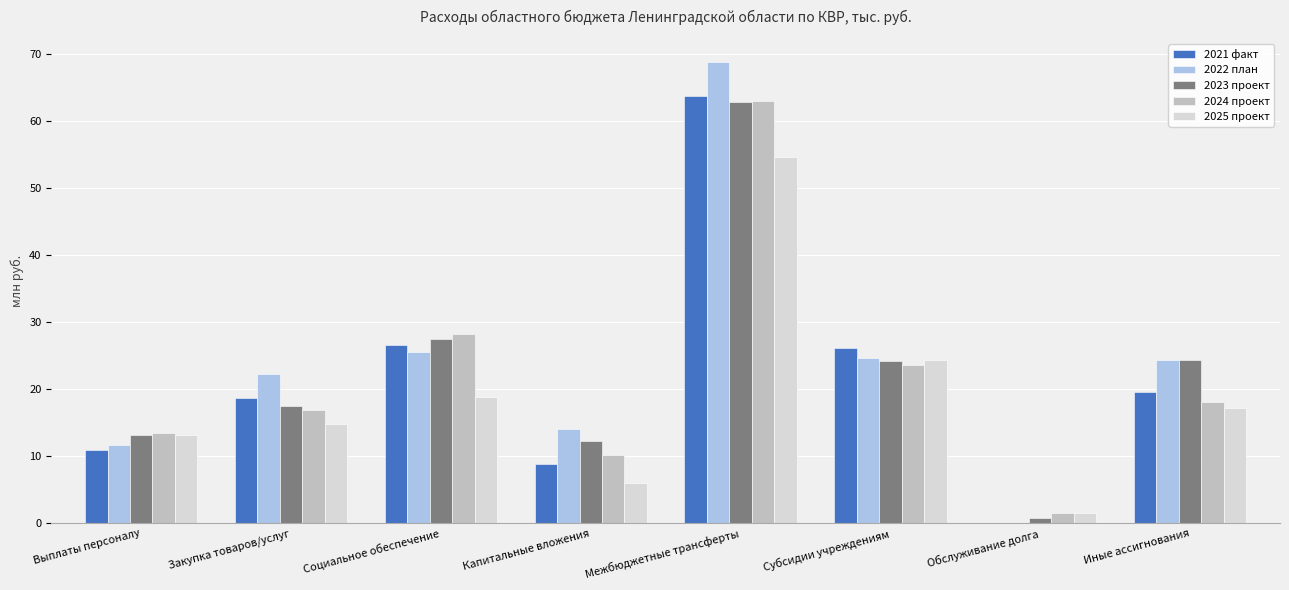

How many distinct data groups are displayed?

5